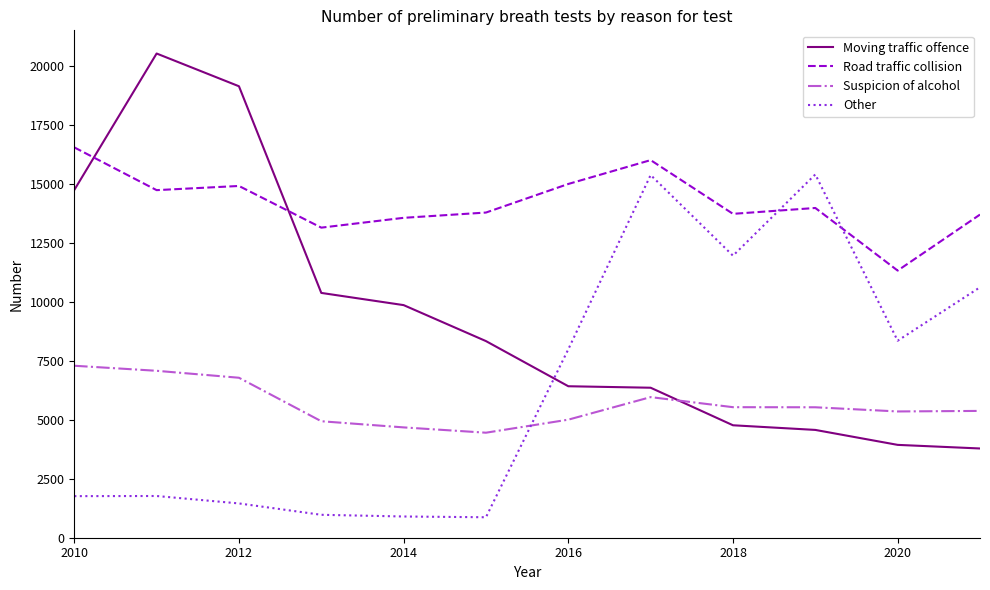

What is the highest value of the Other series?

15405